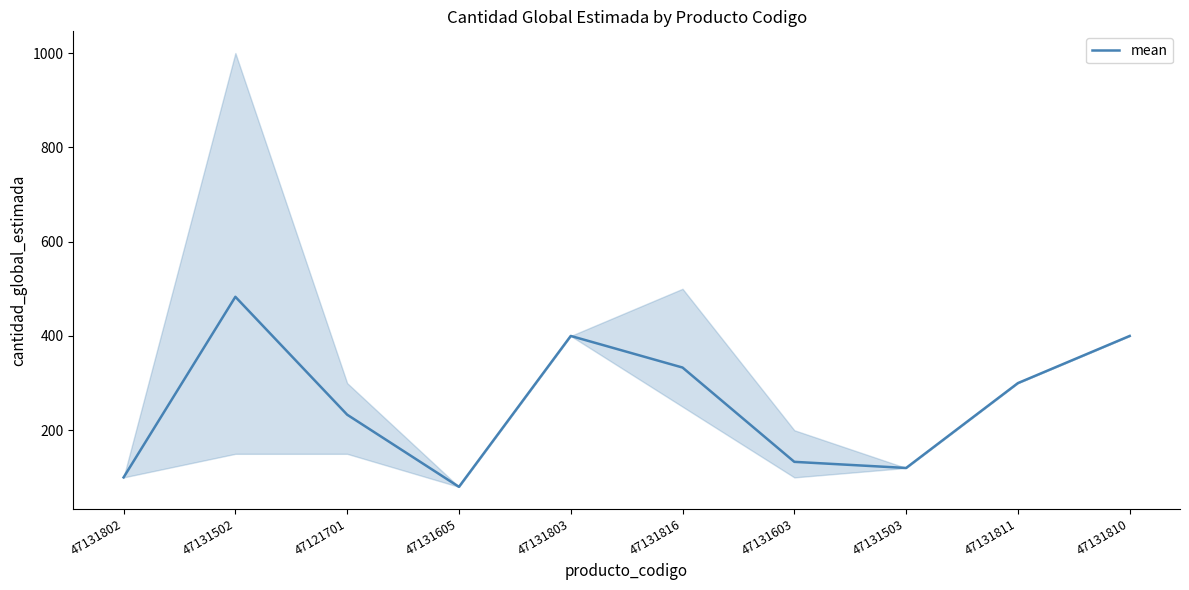

How many interior local valleys (lower than both neighbors) does the data have?

2